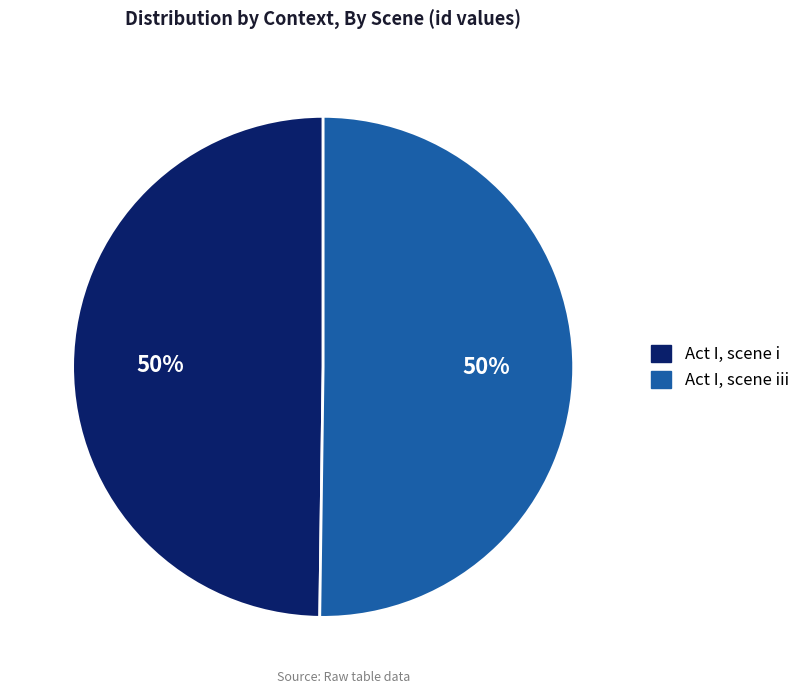

To the nearest percent, what portion does Act I, scene iii represent?

50%